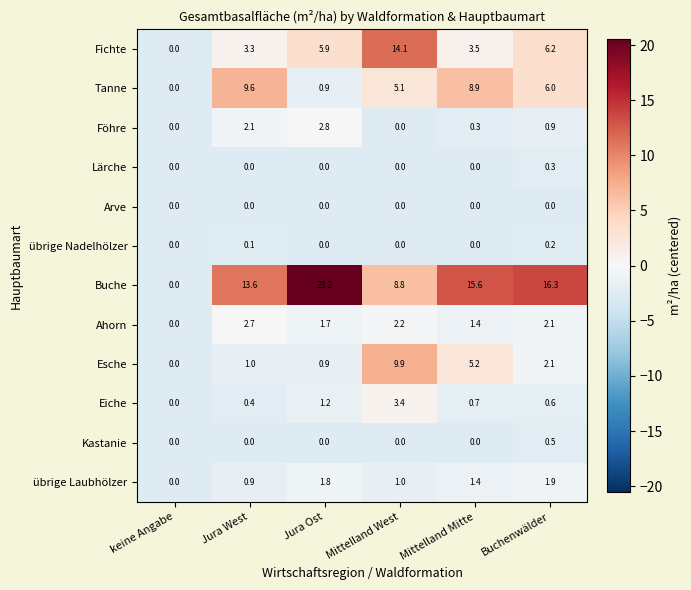

At how many categories does at least one series exceed 1?

5